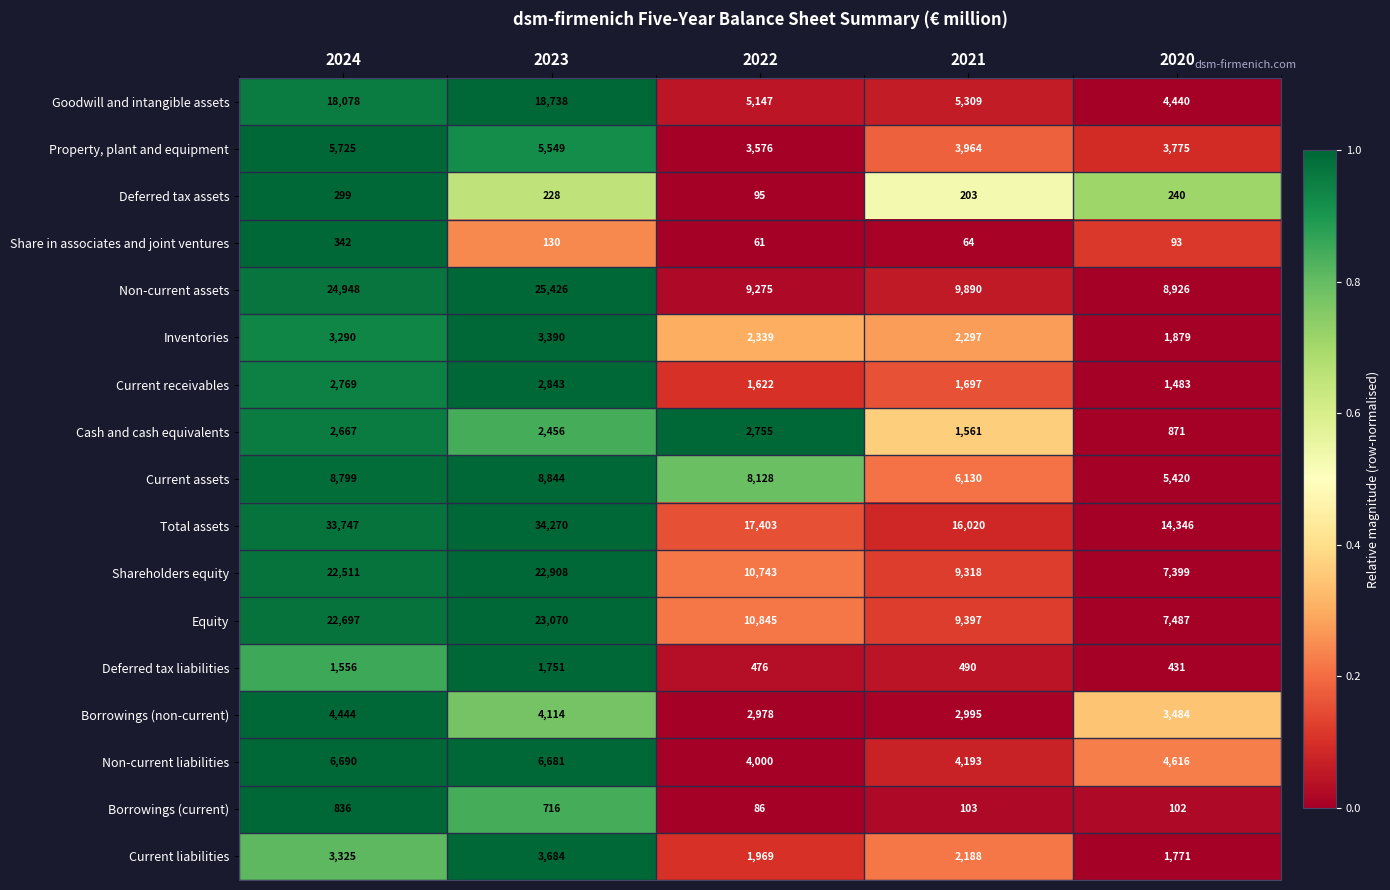

What is the greatest value displayed?

34270